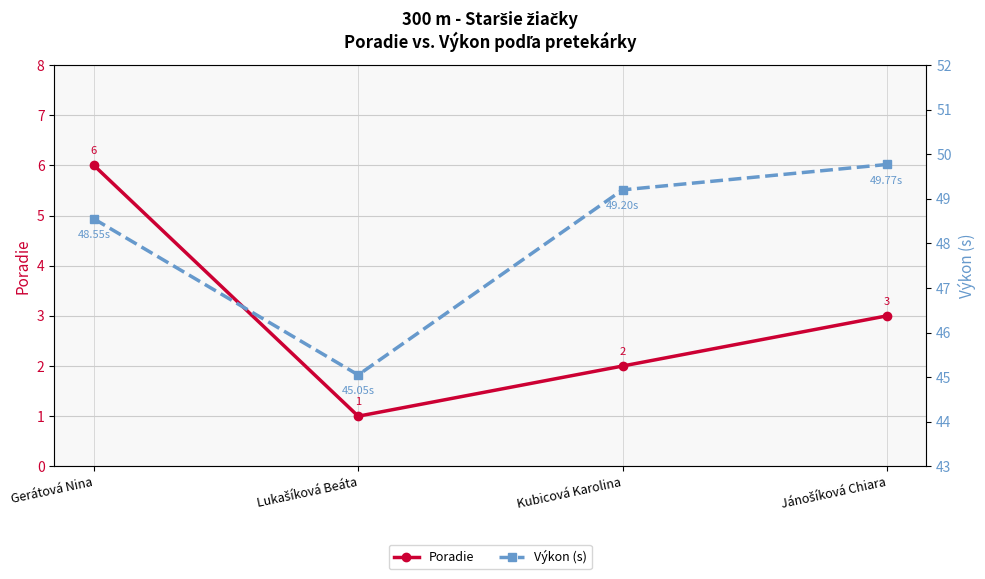

Reading left to right, list all the values displayed in this chart.

Poradie: Gerátová Nina=6.0	Lukašíková Beáta=1.0	Kubicová Karolina=2.0	Jánošíková Chiara=3.0
Výkon (s): Gerátová Nina=48.5	Lukašíková Beáta=45.0	Kubicová Karolina=49.2	Jánošíková Chiara=49.8